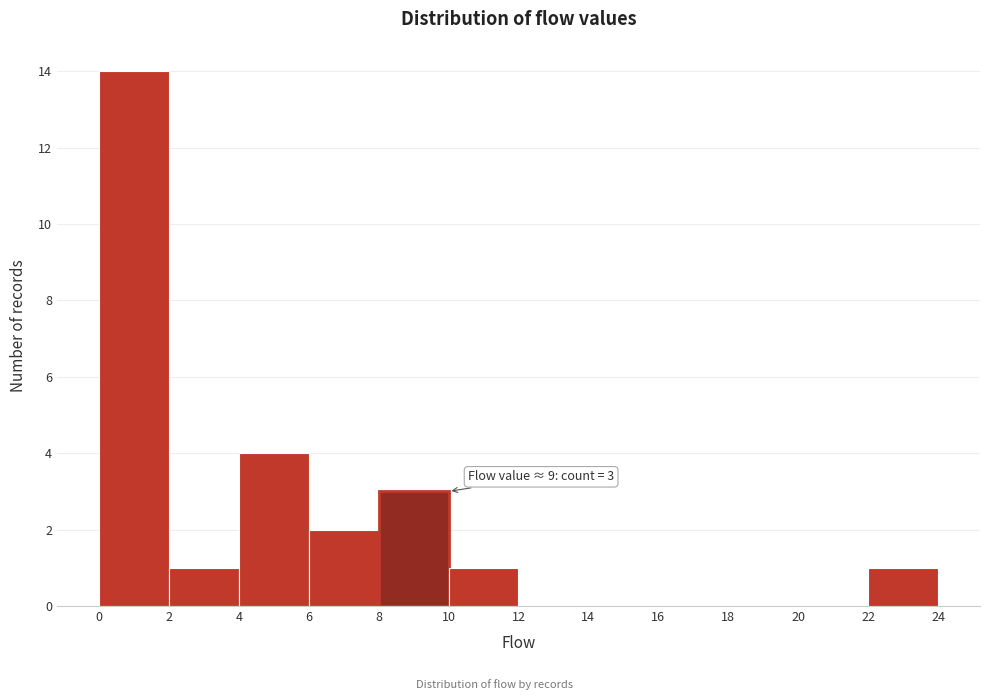

Which range on the x-axis has the tallest bar?

0 to 2